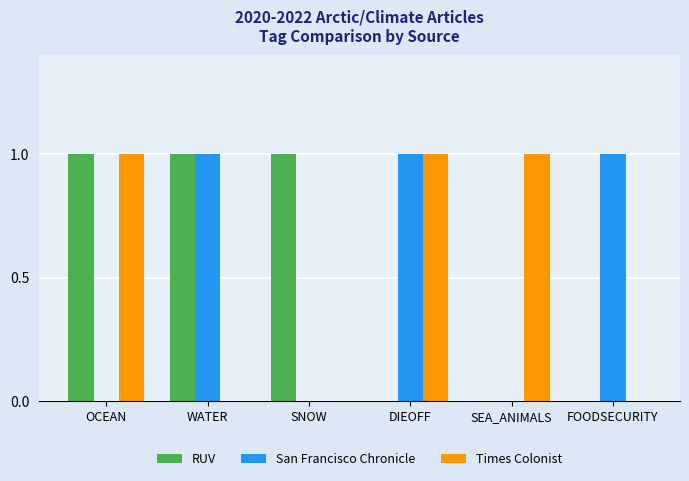

The Times Colonist series shows 1 at OCEAN. True or false?

True